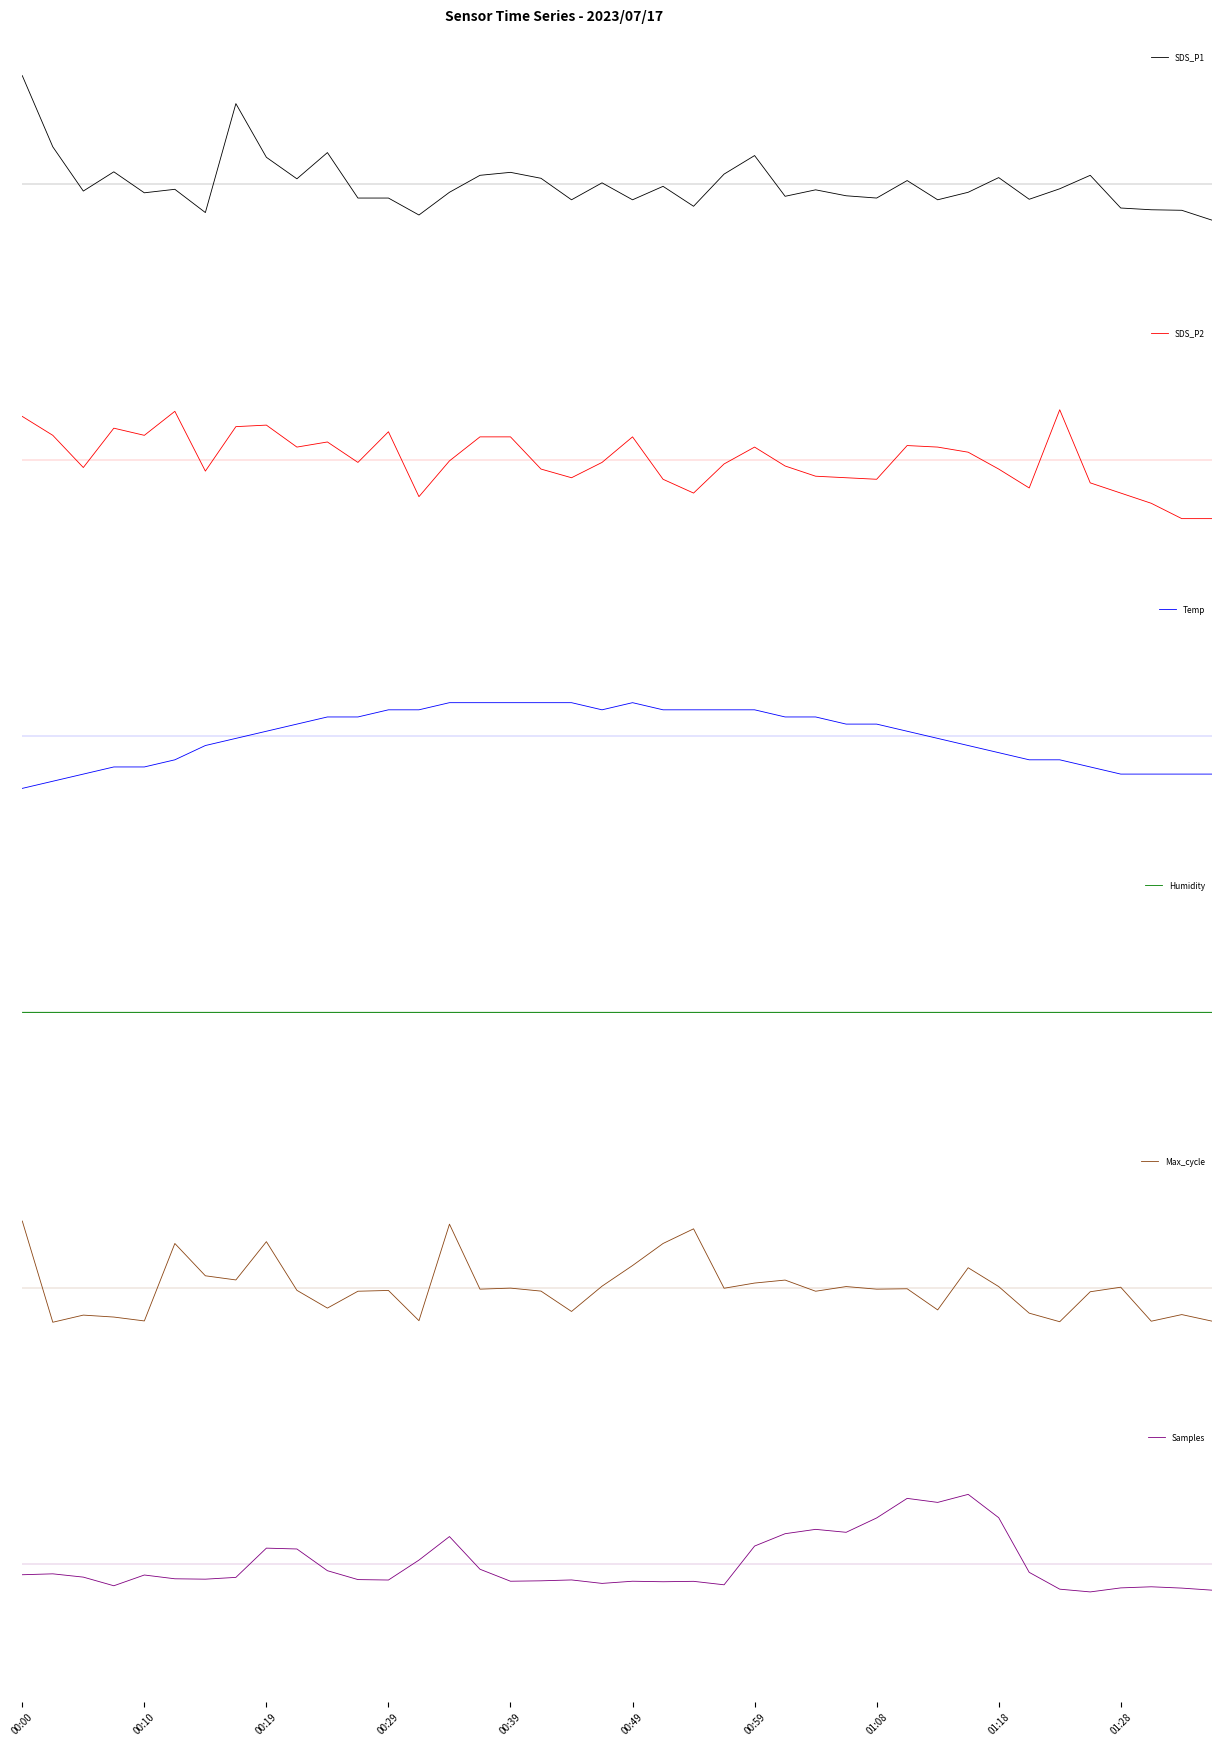

How many times do Humidity and SDS_P1 cross each other?

17